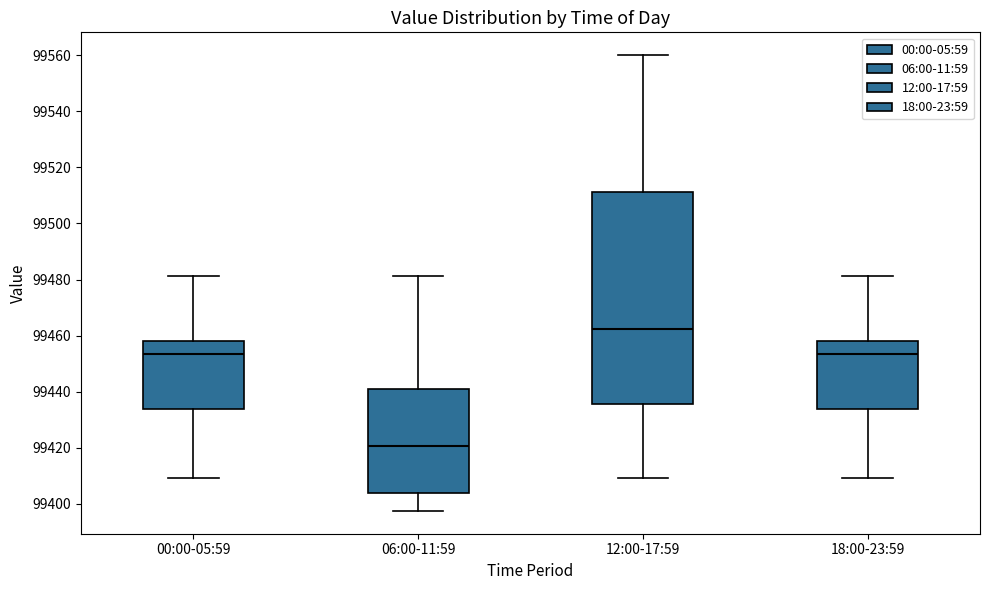

Where is the lower edge of the box for 18:00-23:59 on the y-axis? The values are not printed on the chart, so give them approximately, as read against the axis.

99434